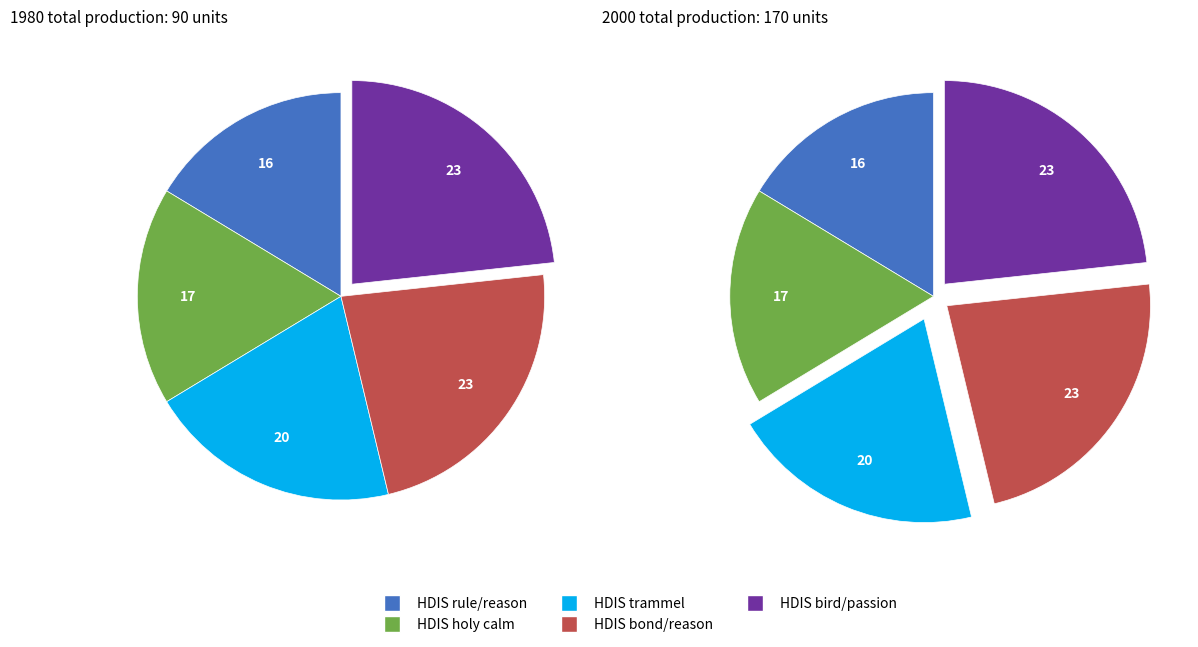

How many segments does this pie chart have?

5